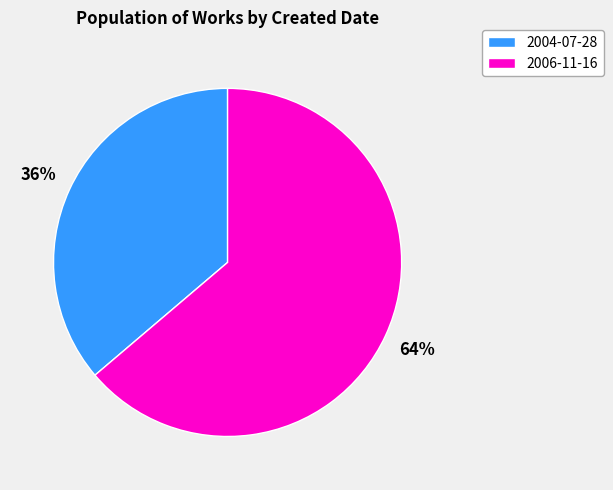

Approximately how many times larger is the value at 2004-07-28 compared to 2006-11-16?

0.6